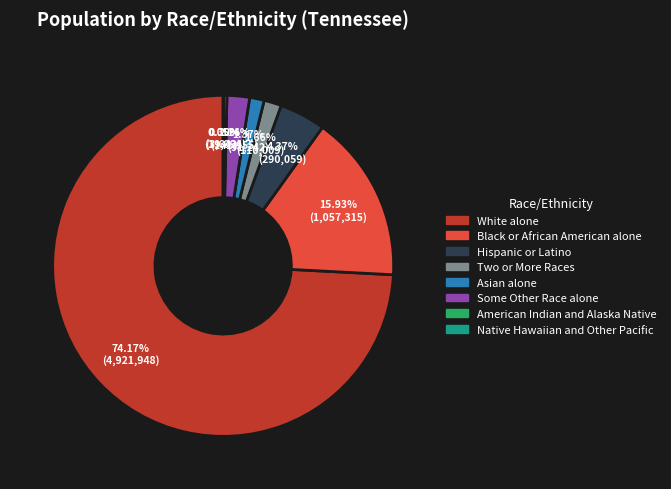

Is there any slice that represents more than half of the pie?

Yes